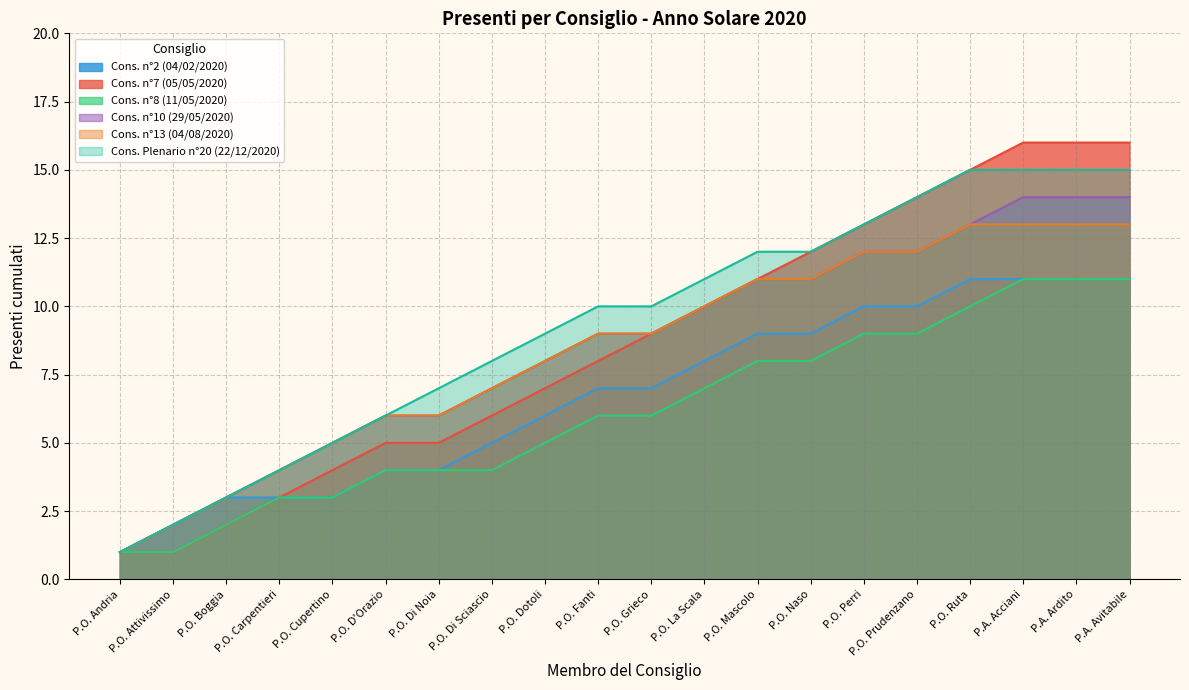

True or false: Cons. n7 del 05/05/2020 and Cons. ristr. n13 del 04/08/2020 cross at least once.

False